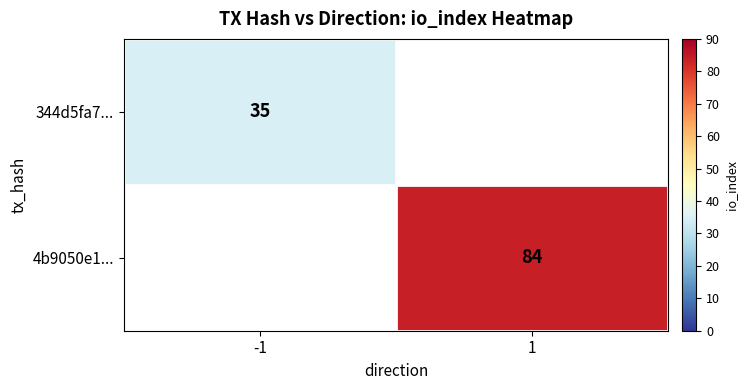

Is it true that 344d5fa7... equals 35 at -1?

True